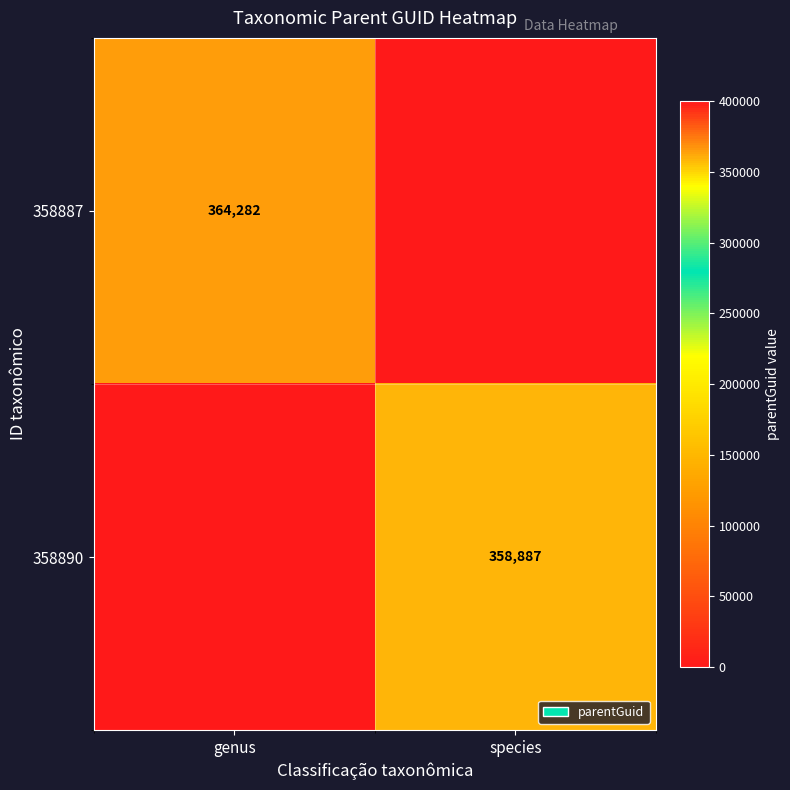

Is it true that 358887 equals 120799 at genus?

False